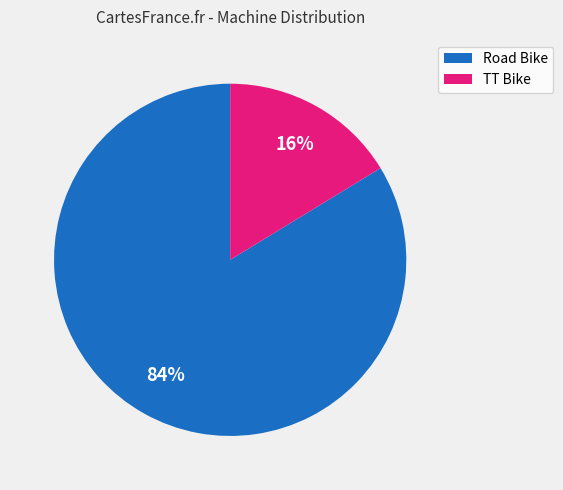

The TT Bike slice represents 7% of the pie. True or false?

False